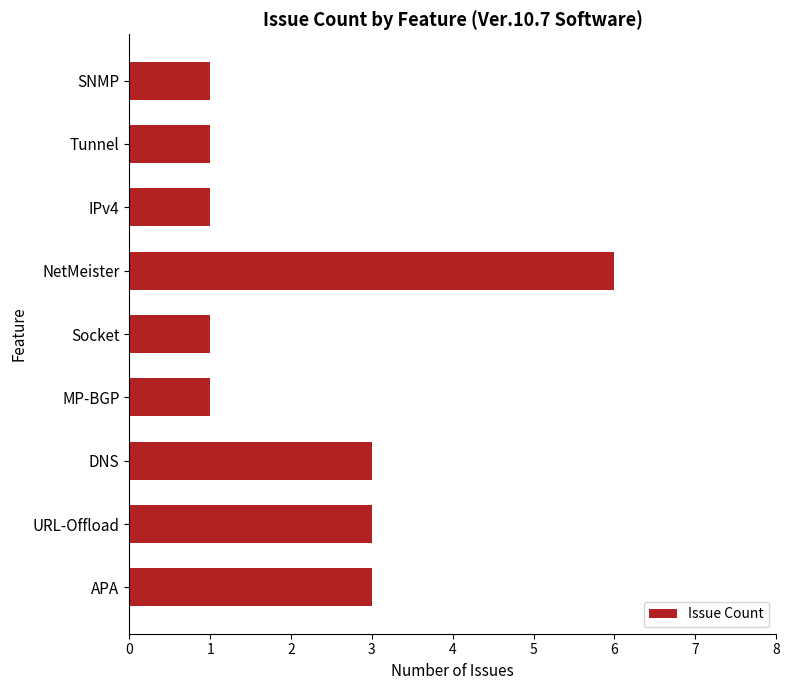

The chart shows a value of 1 at Socket. True or false?

True